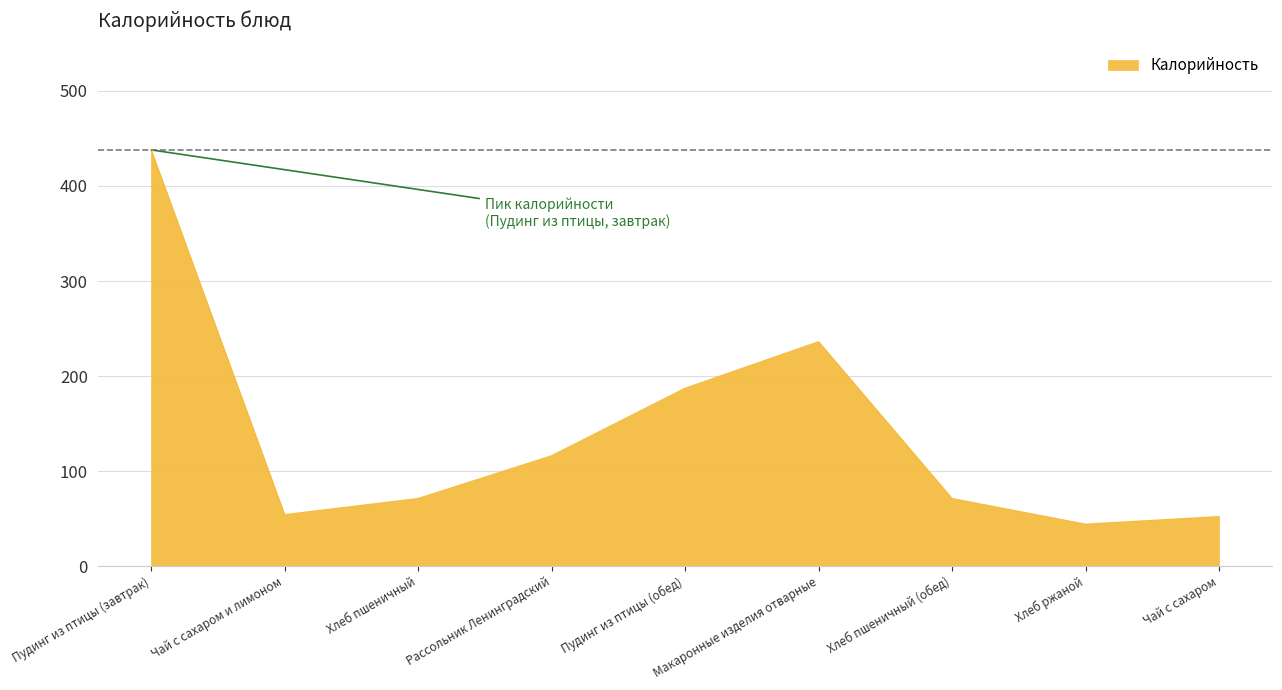

What is the difference between the maximum and second lowest values?

386